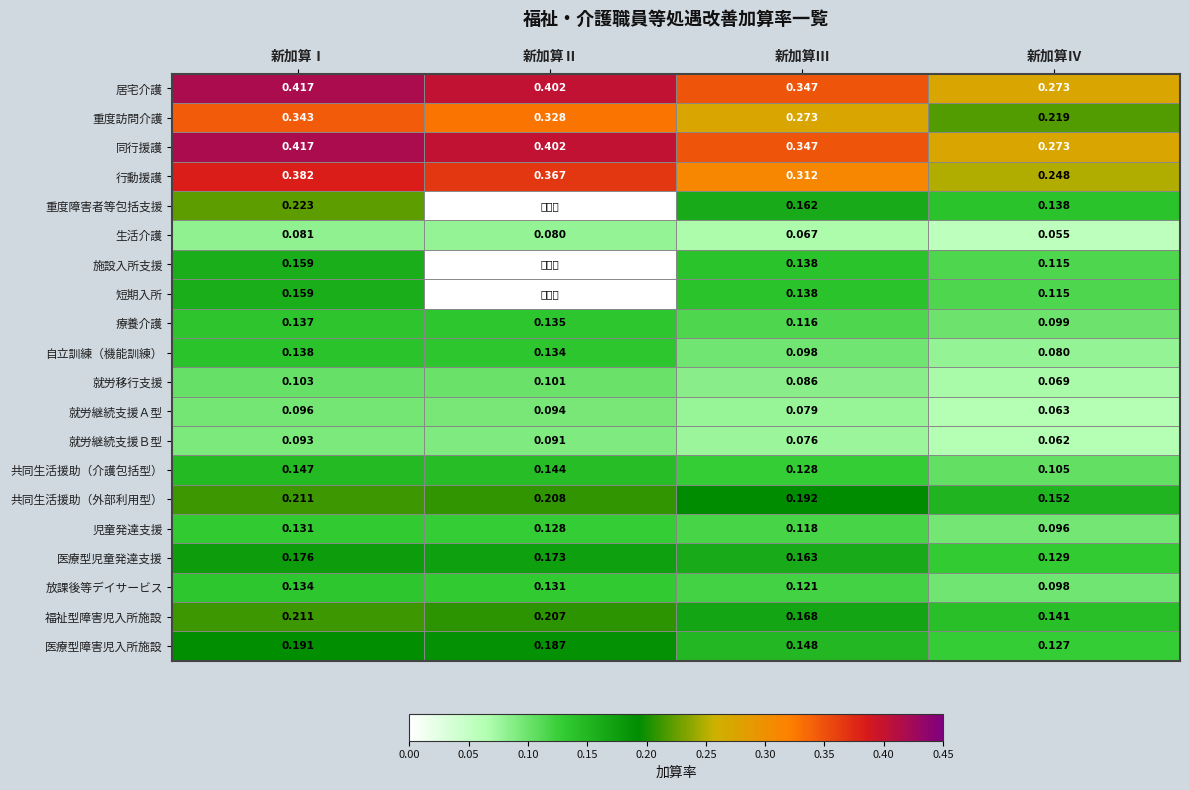

At which label is 就労継続支援Ａ型 closest to 0?

新加算Ⅳ